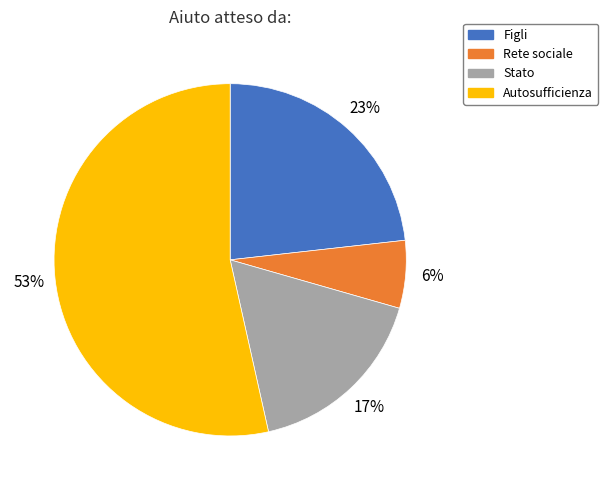

To the nearest percent, what is the difference between the Autosufficienza and Rete sociale slice percentages?

47%